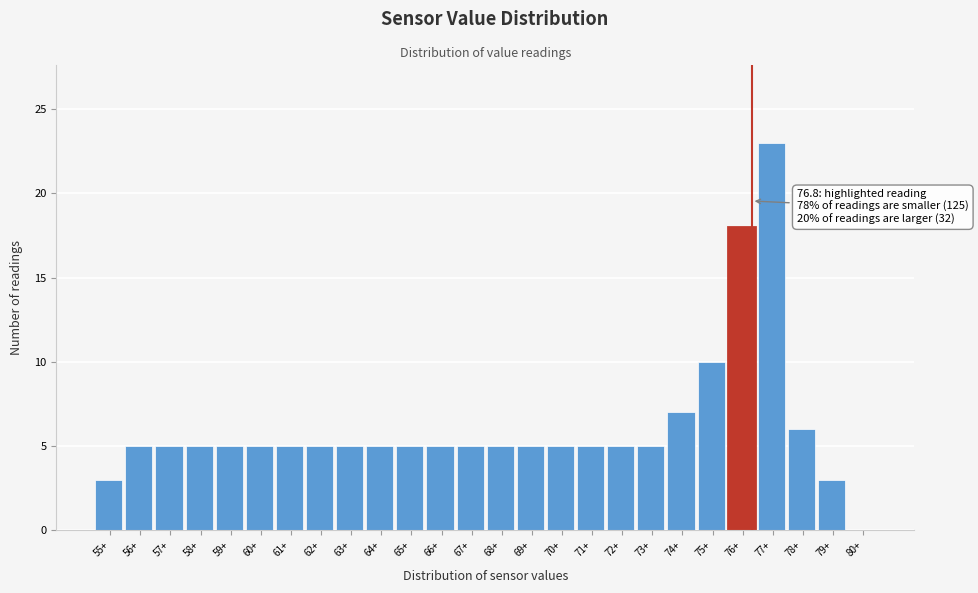

Reading right to left, what are all the values shown in this chart?

80+=0	79+=3	78+=6	77+=23	76+=18	75+=10	74+=7	73+=5	72+=5	71+=5	70+=5	69+=5	68+=5	67+=5	66+=5	65+=5	64+=5	63+=5	62+=5	61+=5	60+=5	59+=5	58+=5	57+=5	56+=5	55+=3